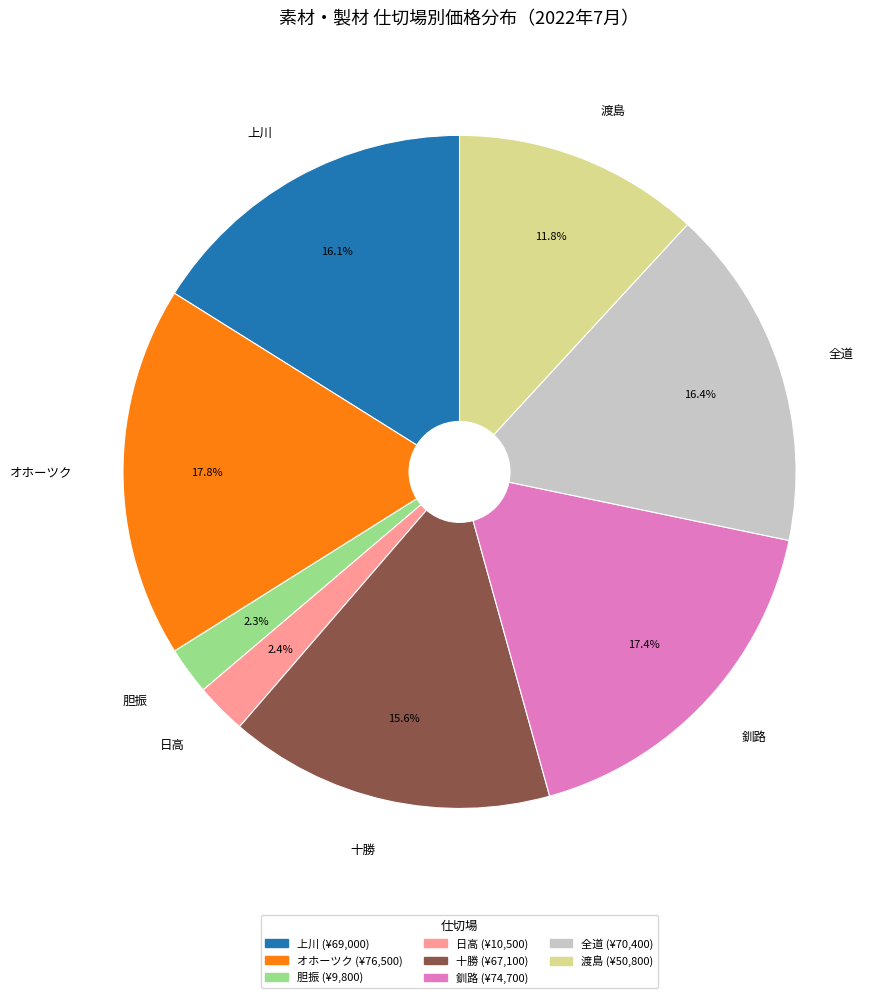

Is the sum of オホーツク and 十勝 greater than half?

No